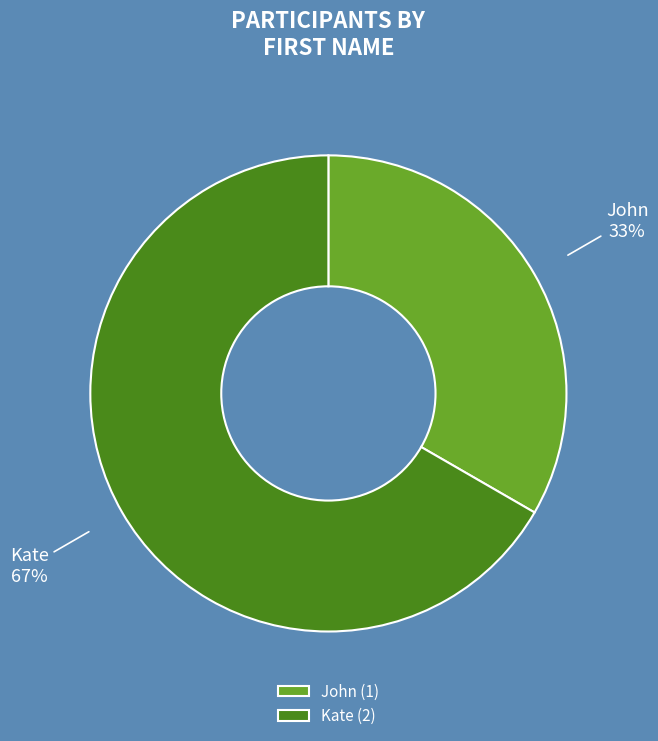

Which category accounts for the majority?

Kate